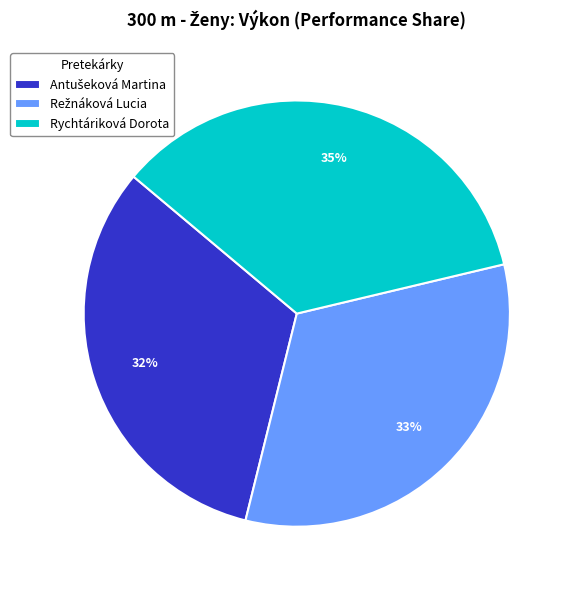

To the nearest percent, what is the average slice percentage?

33%